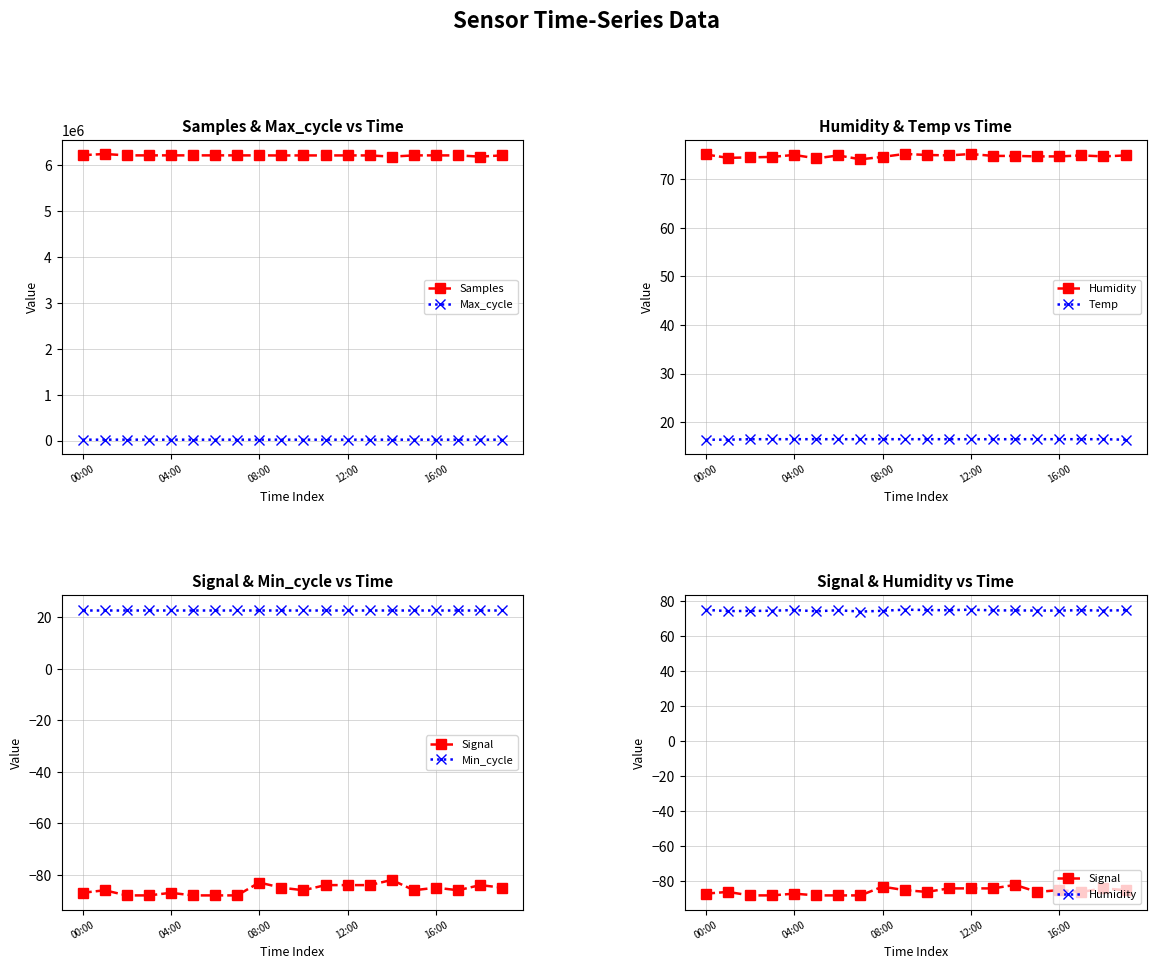

What is the highest value of the Samples series?

6246271